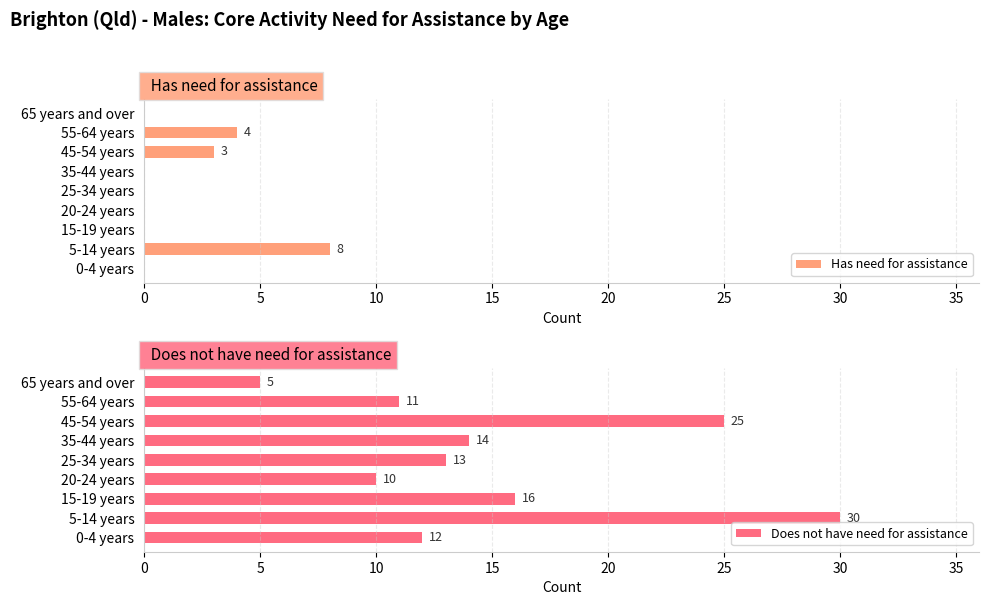

What is the spread (max minus min) of values at 30?

22